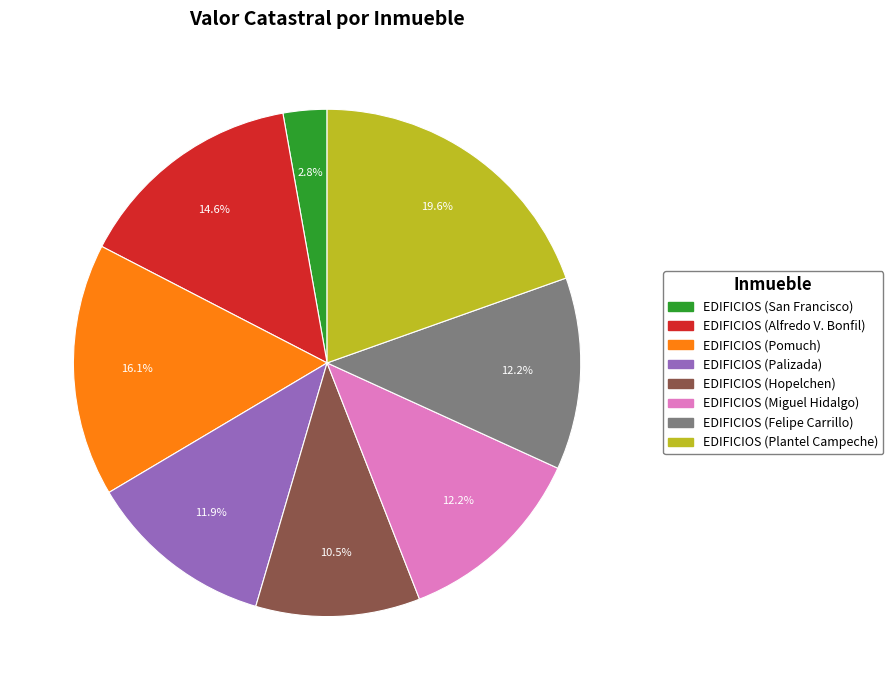

Is there a majority slice in this chart?

No